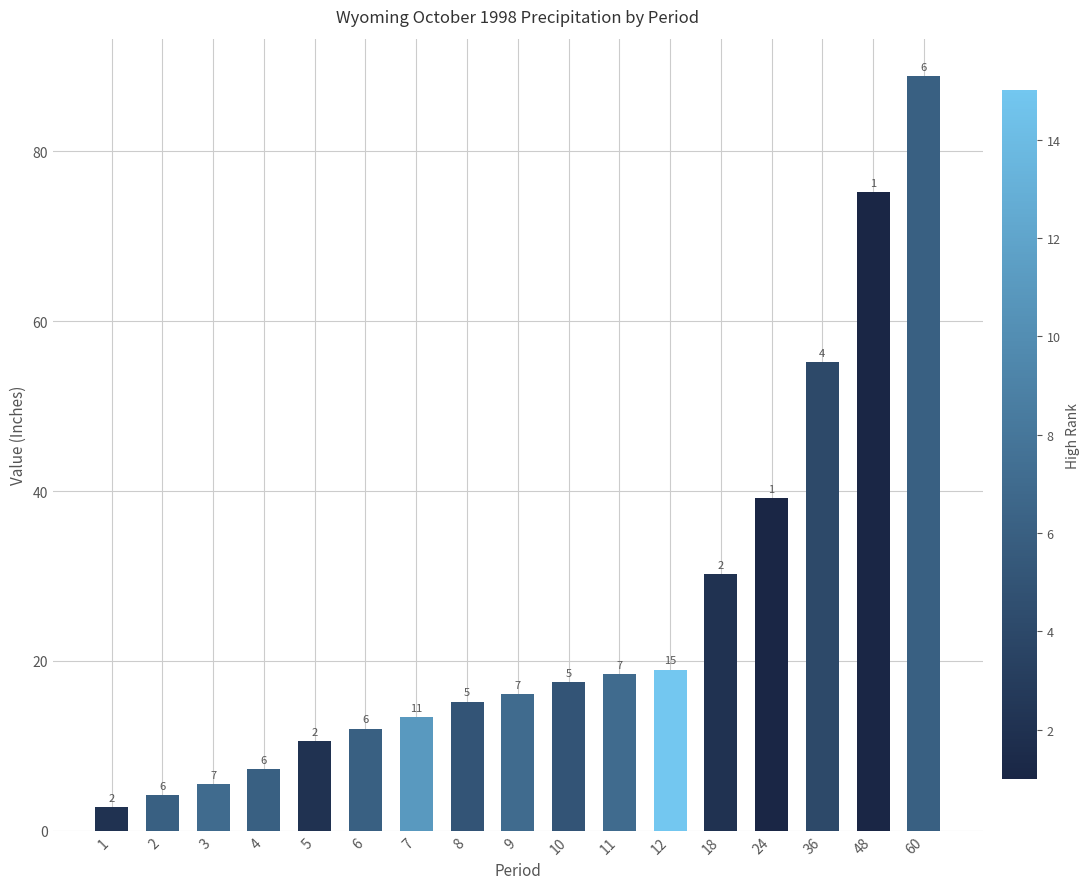

Reading left to right, extract all data points from this chart.

1=2.8	2=4.2	3=5.5	4=7.3	5=10.6	6=12.0	7=13.4	8=15.2	9=16.1	10=17.5	11=18.4	12=19.0	18=30.2	24=39.2	36=55.2	48=75.2	60=88.8